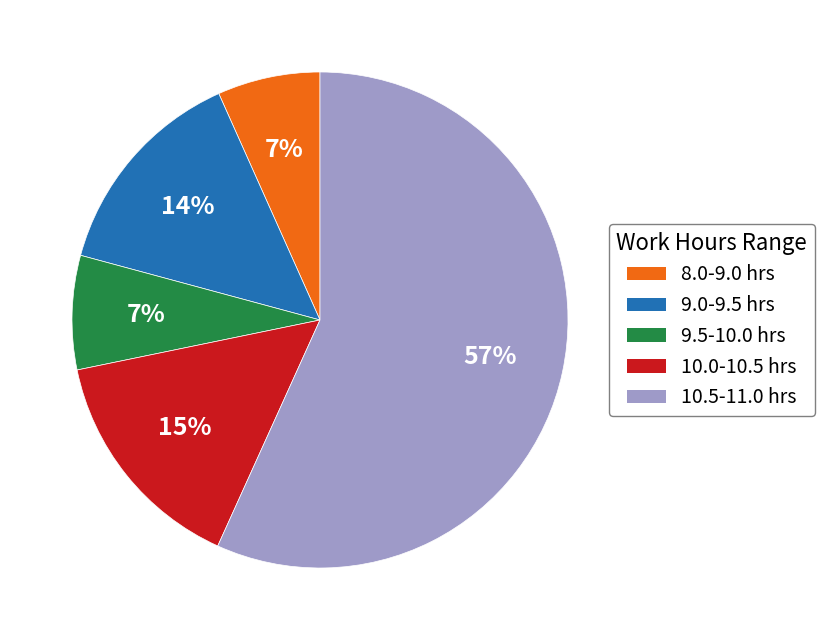

Combined, do 10.5-11.0 hrs and 9.5-10.0 hrs account for over 50%?

Yes